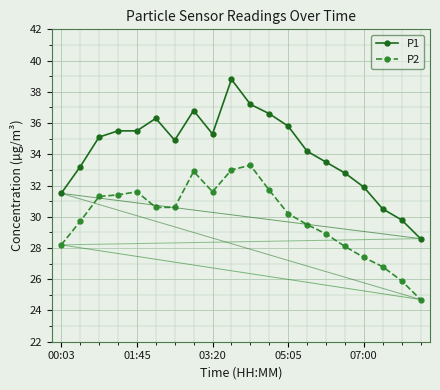

True or false: P2 has more than 1 points higher than both neighbors.

True